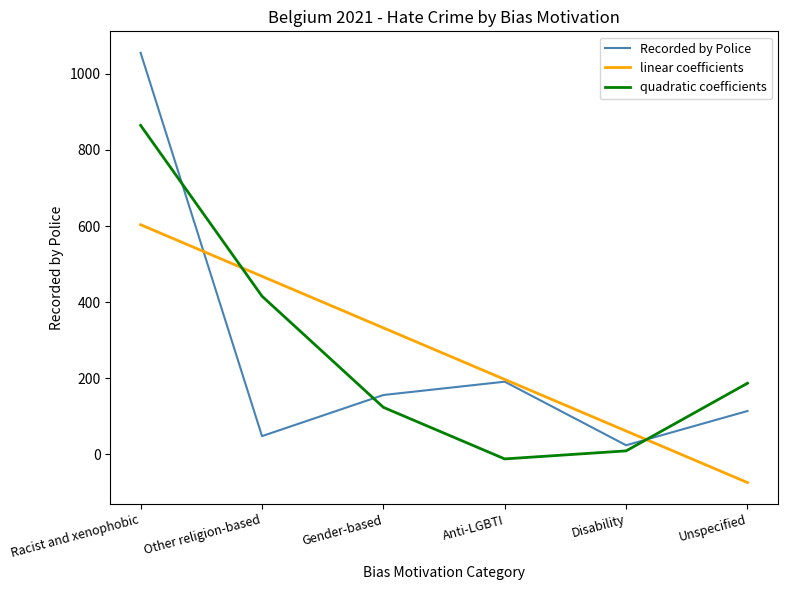

How many times do quadratic coefficients and Recorded by Police cross each other?

3